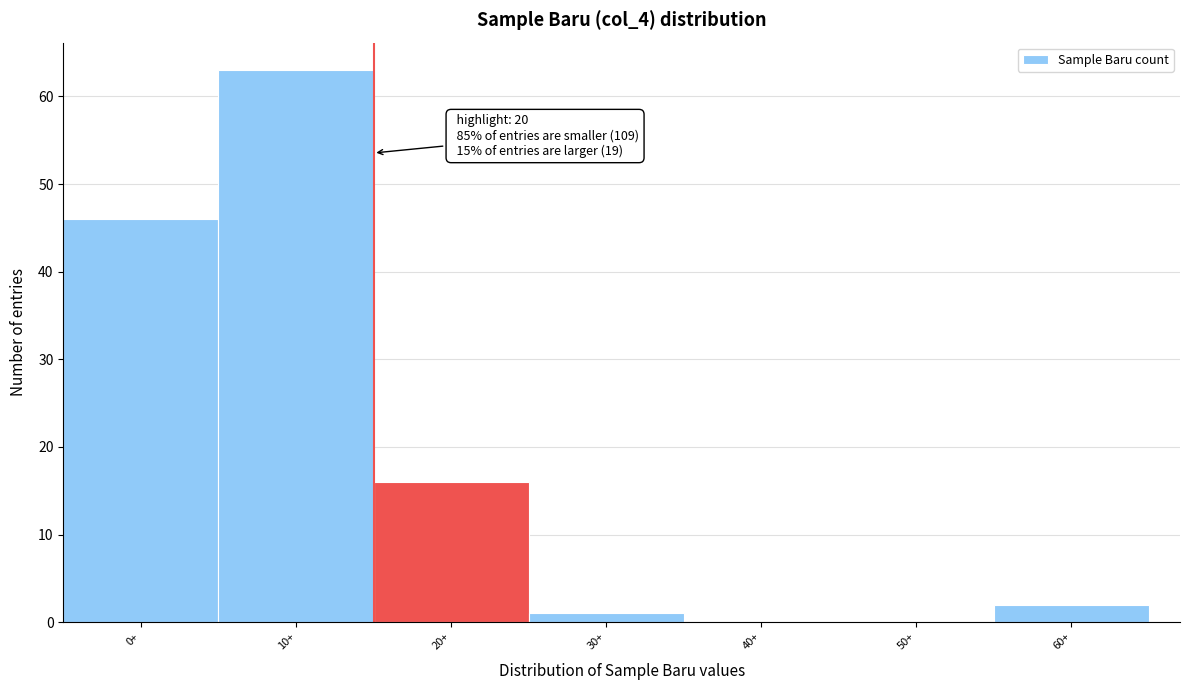

Reading right to left, what are all the values shown in this chart?

60+=2	50+=0	40+=0	30+=1	20+=16	10+=63	0+=46